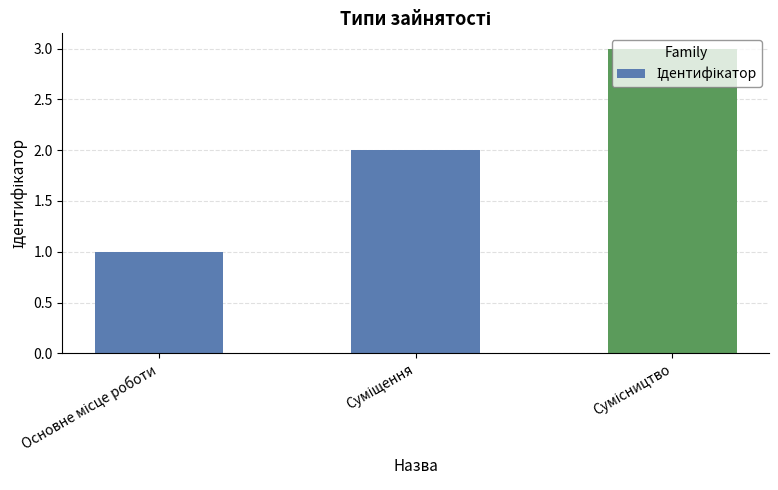

What is the greatest value displayed?

3